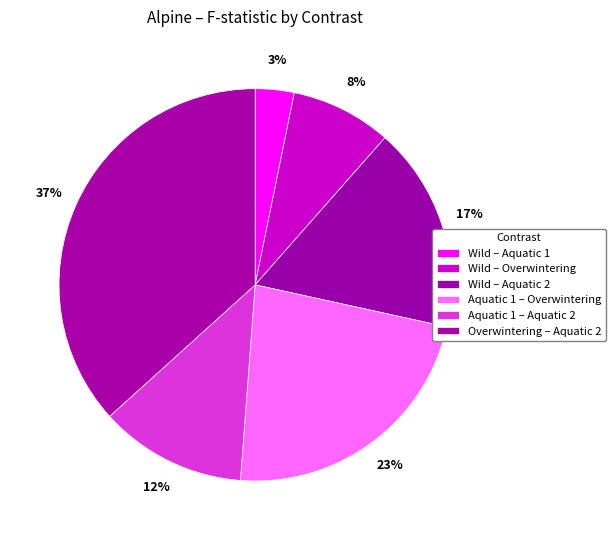

Is it true that Wild – Aquatic 2 is 7% of the pie?

False